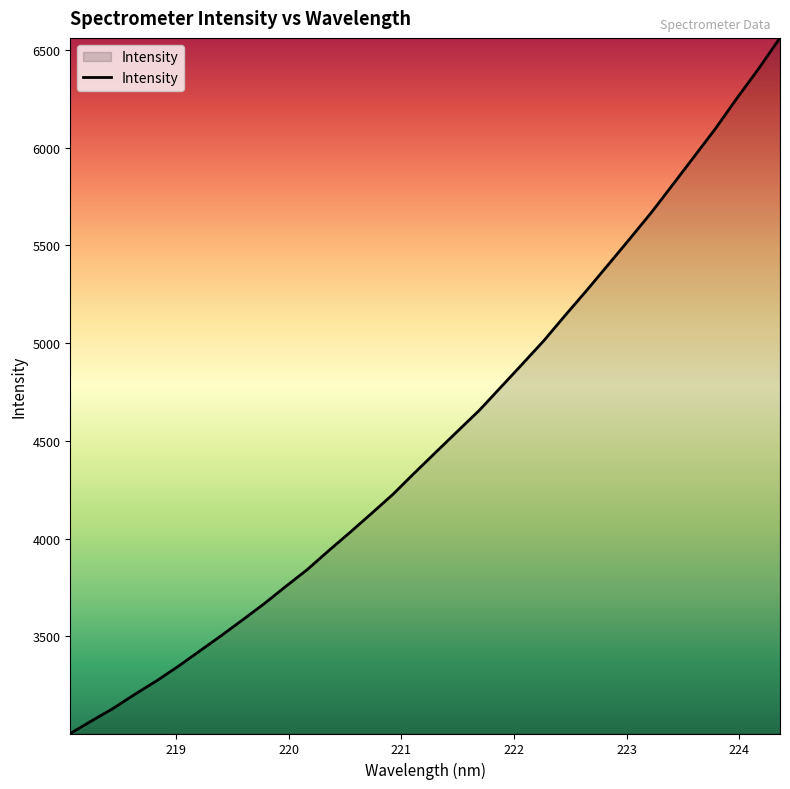

What is the minimum value shown in the chart?

3003.2